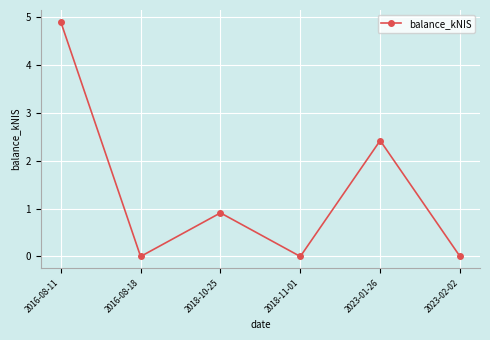

Count the number of categories in the chart.

6